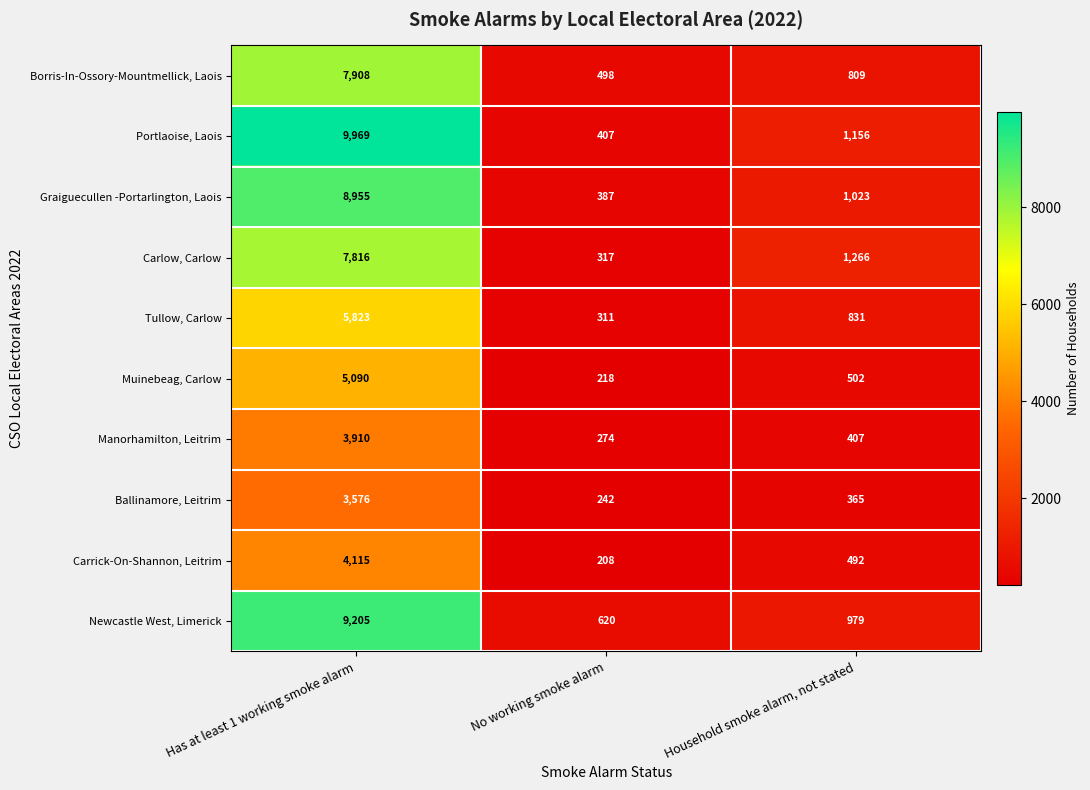

Reading left to right, what are all the values shown in this chart?

Borris-In-Ossory-Mountmellick, Laois: 7908	498	809
Portlaoise, Laois: 9969	407	1156
Graiguecullen -Portarlington, Laois: 8955	387	1023
Carlow, Carlow: 7816	317	1266
Tullow, Carlow: 5823	311	831
Muinebeag, Carlow: 5090	218	502
Manorhamilton, Leitrim: 3910	274	407
Ballinamore, Leitrim: 3576	242	365
Carrick-On-Shannon, Leitrim: 4115	208	492
Newcastle West, Limerick: 9205	620	979